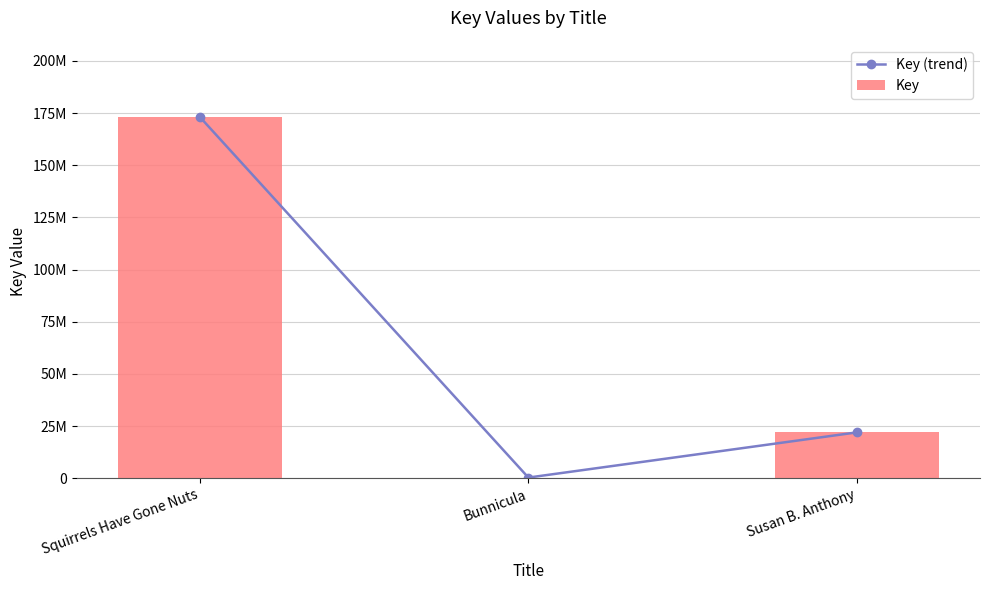

Are the bars horizontal?

No